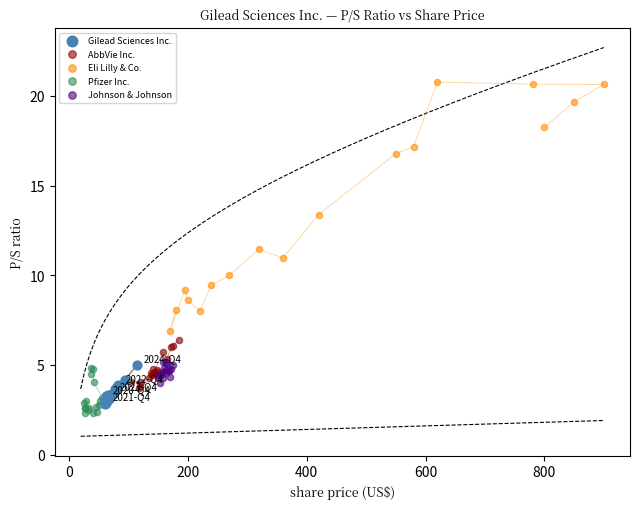

Which series has the largest Y range (max minus min)?

Eli Lilly & Co.